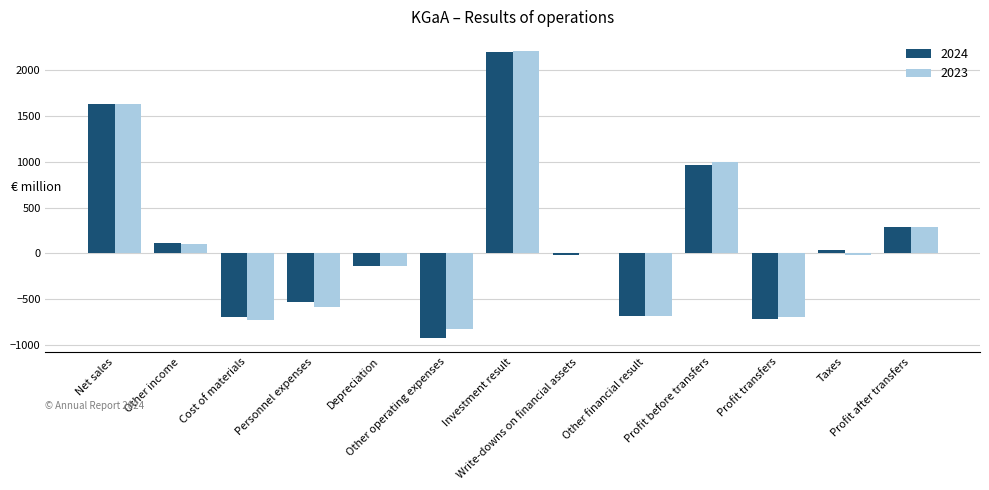

How many groups of bars are there?

13